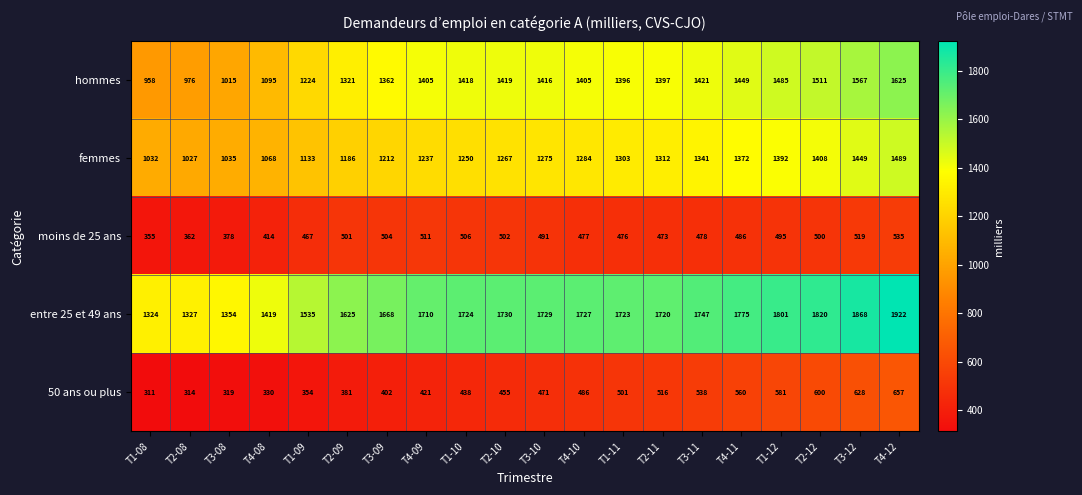

The value of femmes at T1-10 is 489. True or false?

False